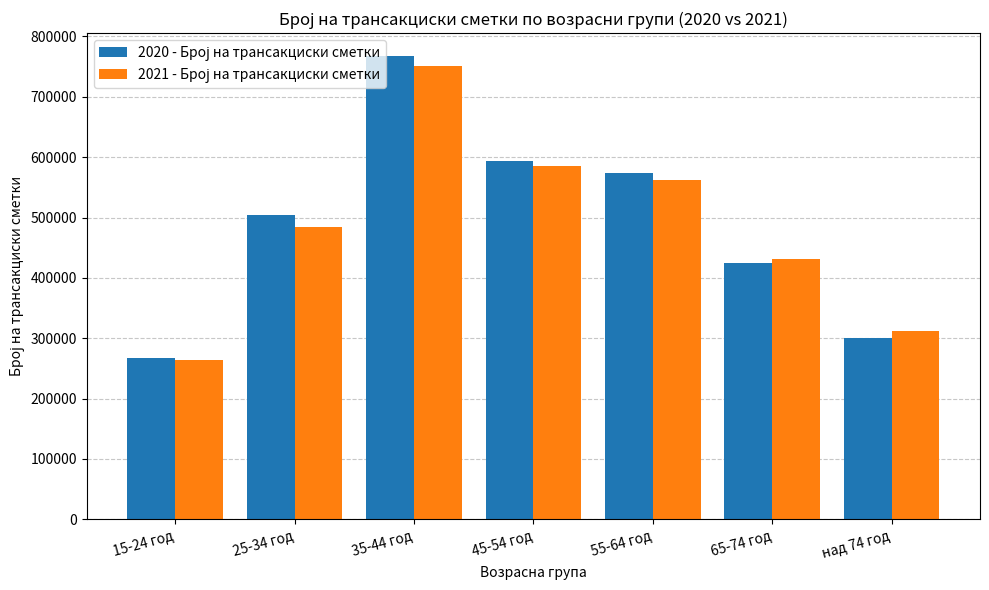

What is the total value across all series at 15-24 год?

531429